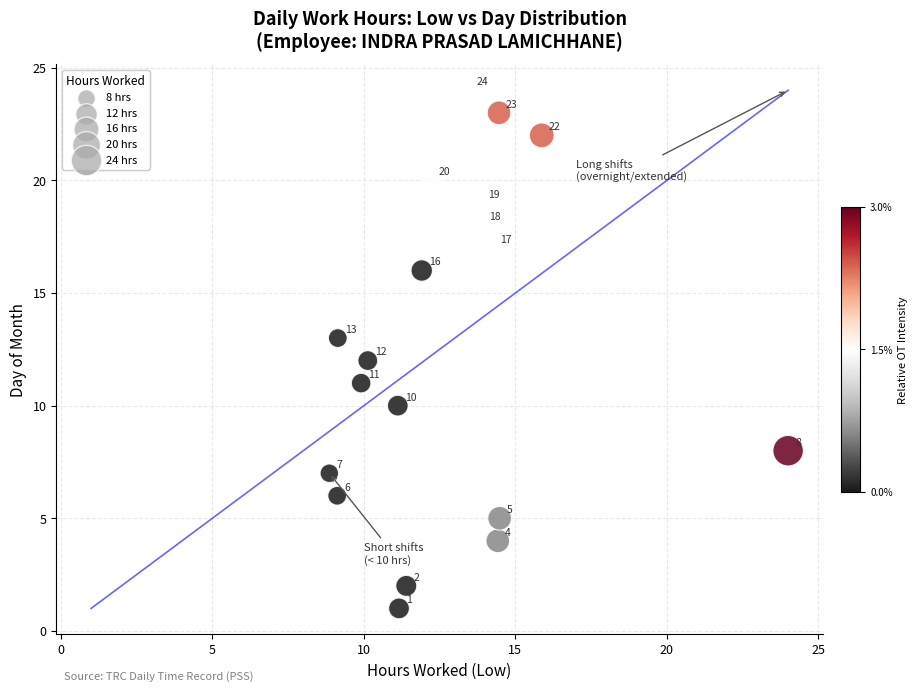

What Y value in the scatter plot is closest to 12?

12